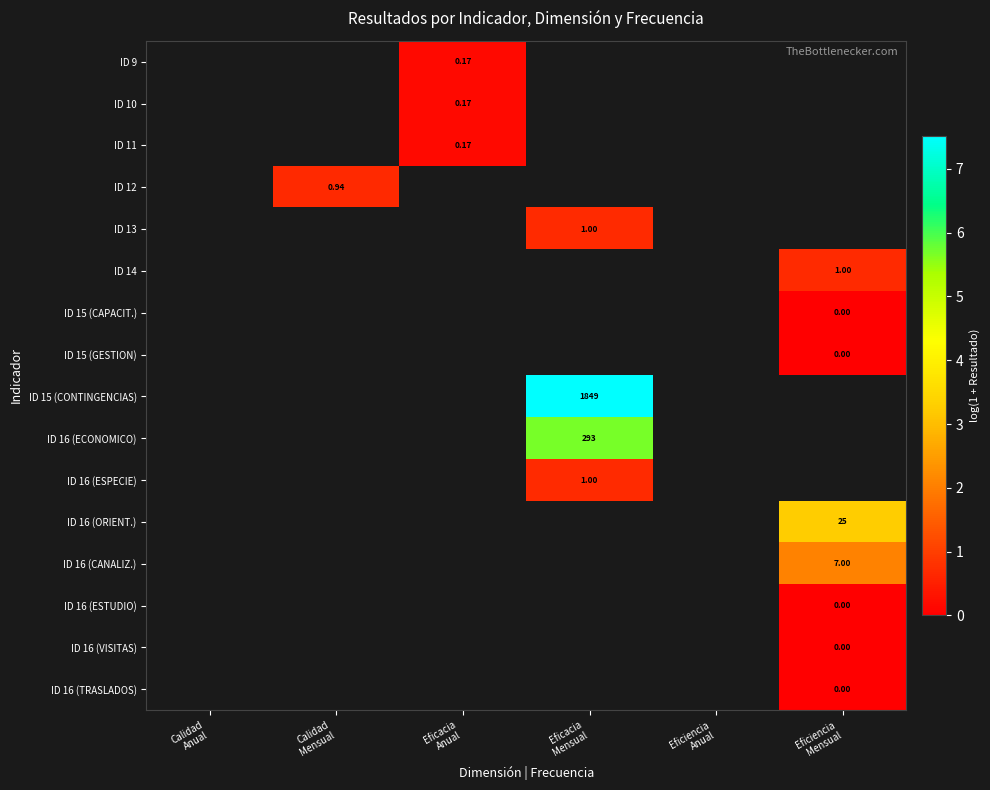

Rank the series by their average value, from highest to lowest.

ID 9, ID 10, ID 11, ID 12, ID 13, ID 14, ID 15 (CAPACIT.), ID 15 (GESTION), ID 15 (CONTINGENCIAS), ID 16 (ECONOMICO), ID 16 (ESPECIE), ID 16 (ORIENT.), ID 16 (CANALIZ.), ID 16 (ESTUDIO), ID 16 (VISITAS), ID 16 (TRASLADOS)